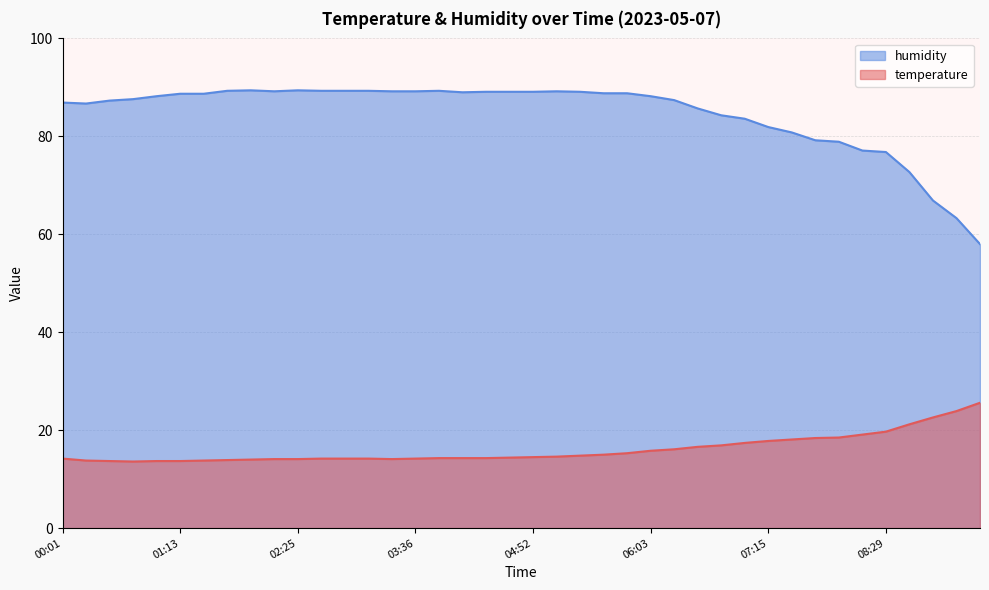

True or false: temperature and humidity intersect in this chart.

False